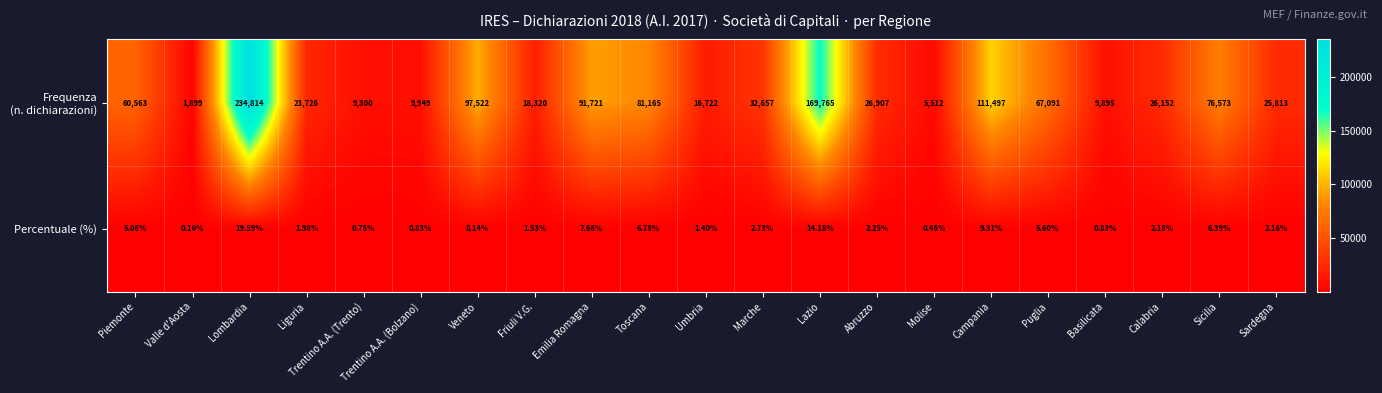

At which category is the sum across all series the highest?

Lombardia